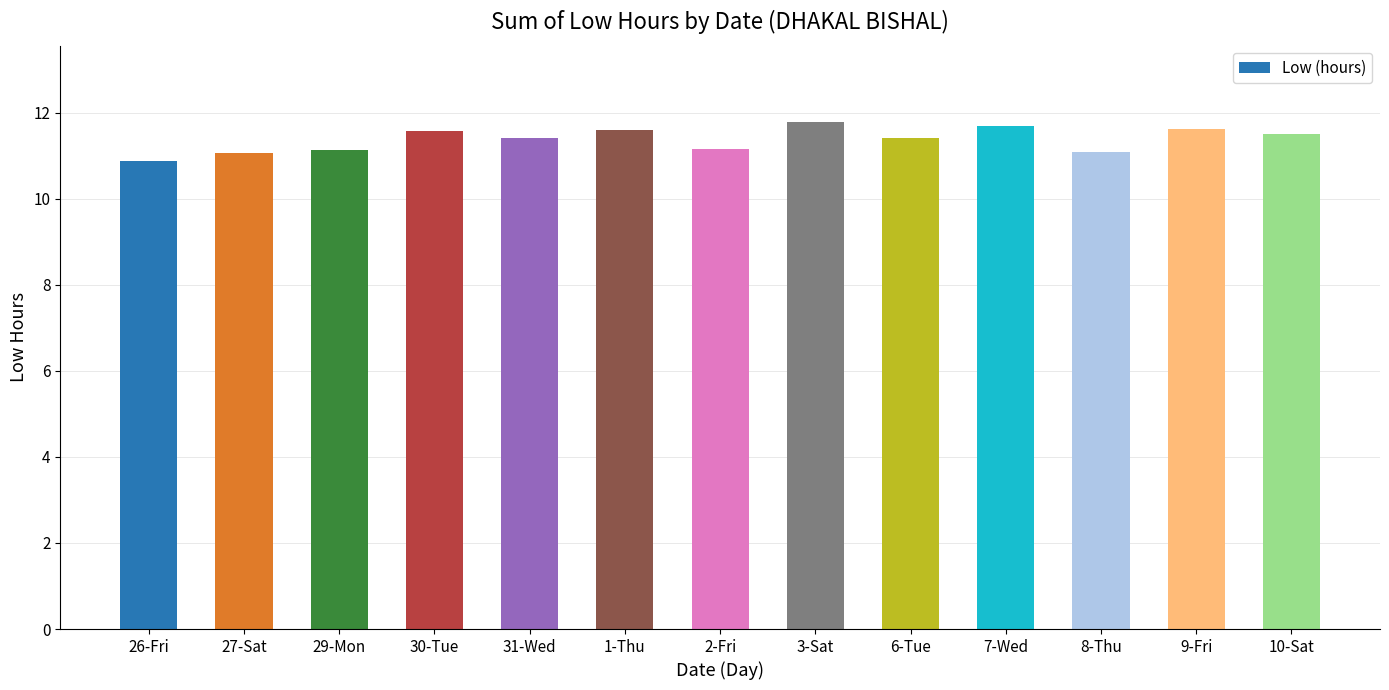

What is the ratio of the value at 9-Fri to the value at 2-Fri?

1.0